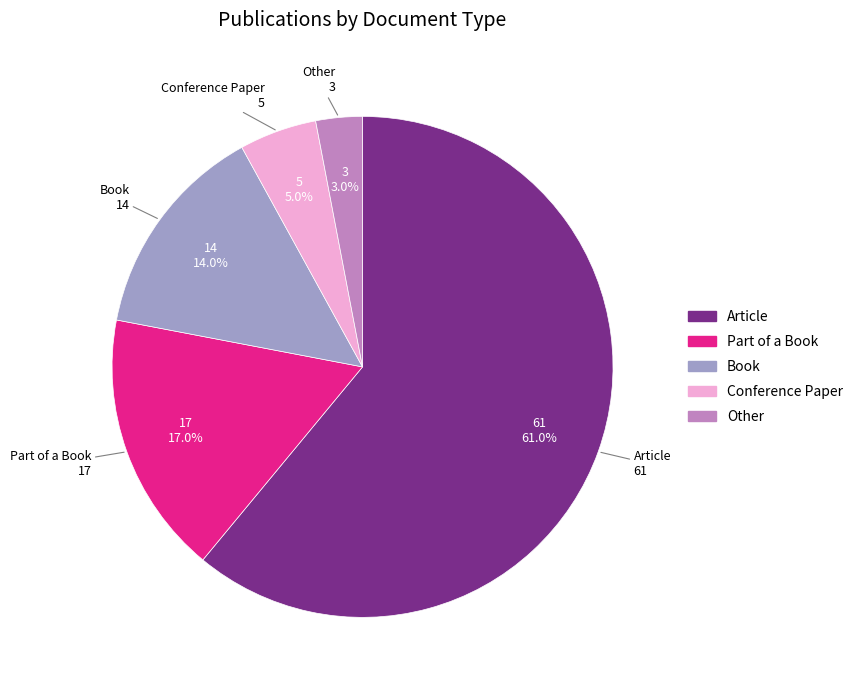

Which slice is the largest?

Article